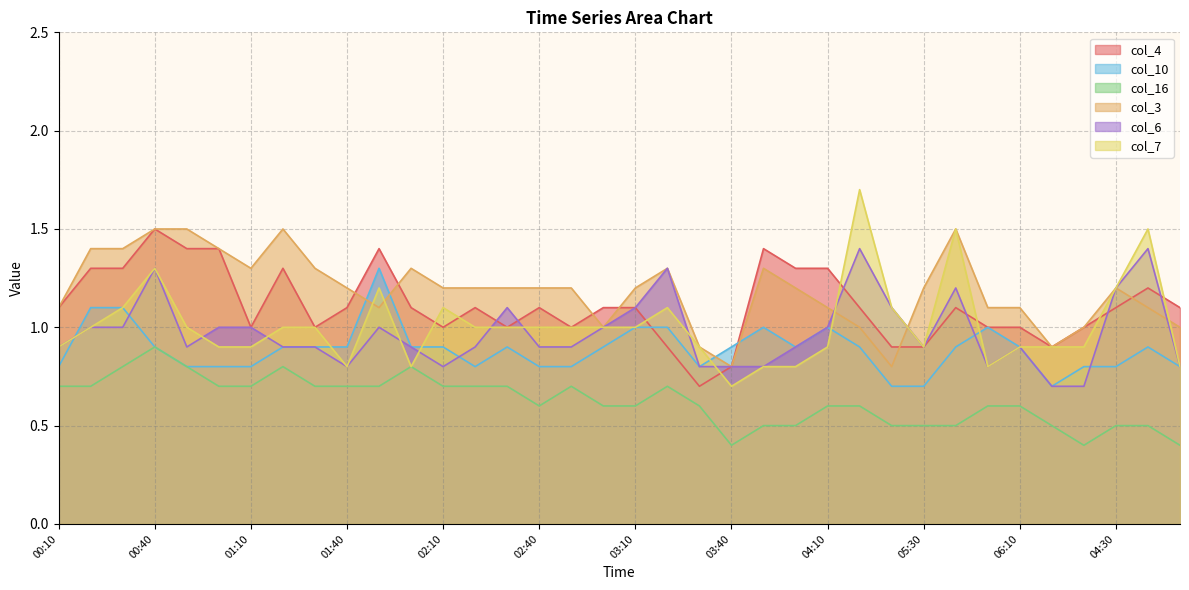

List the labels in order of col_7 value, smallest first.

03:40, 01:40, 02:00, 03:50, 04:00, 06:00, 05:00, 00:10, 01:00, 01:10, 03:30, 04:10, 05:30, 06:10, 06:20, 03:00, 00:20, 00:50, 01:20, 01:30, 02:20, 02:30, 02:40, 02:50, 03:00, 03:10, 00:30, 02:10, 03:20, 05:20, 01:50, 04:30, 00:40, 05:40, 04:40, 05:10